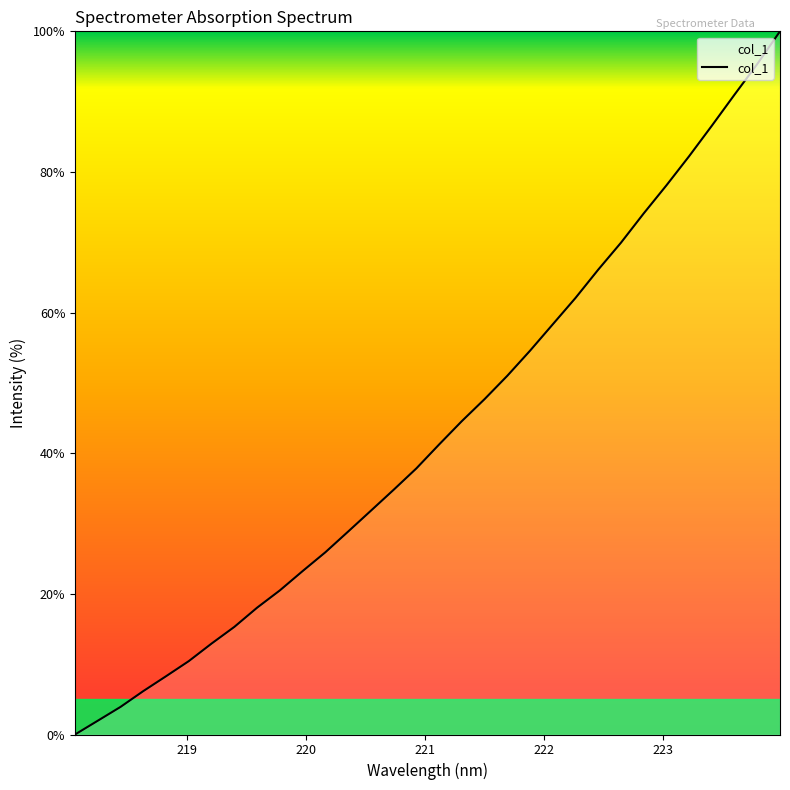

What is the maximum value shown in the chart?

100.0